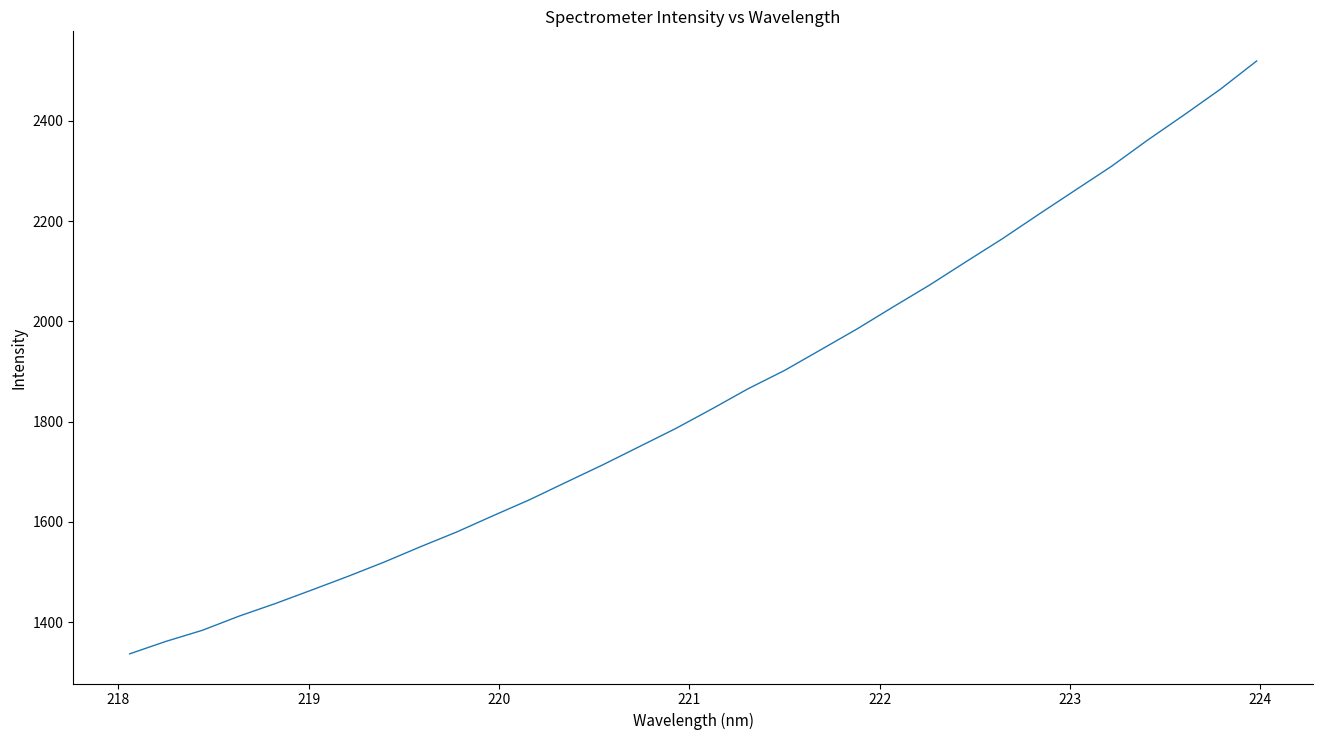

What is the difference between the maximum and minimum values?

1183.0